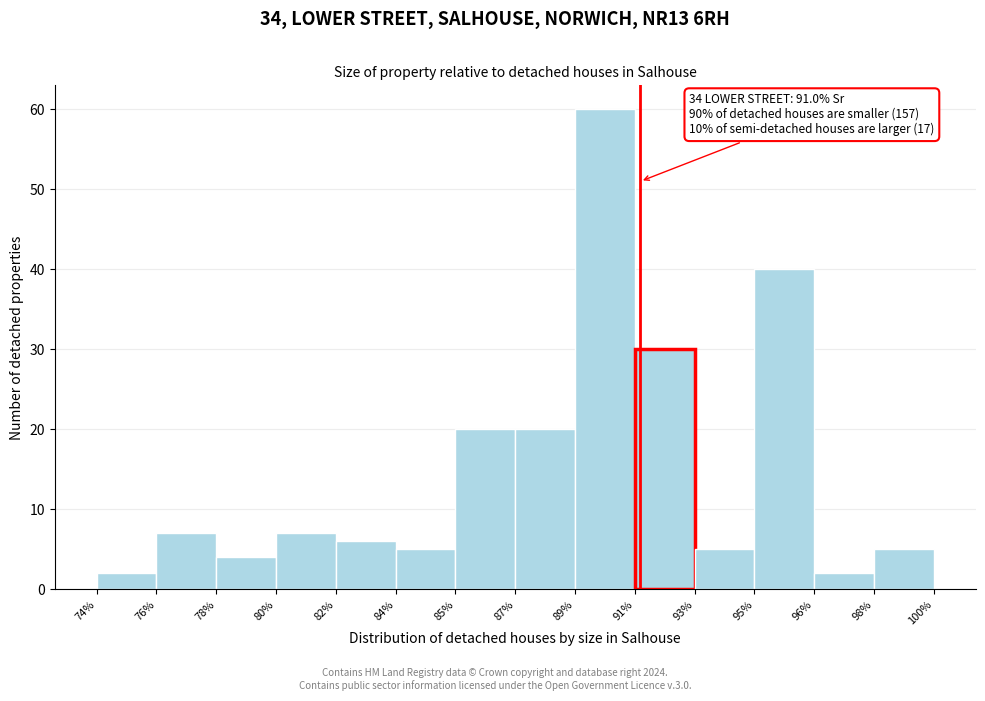

Reading left to right, transcribe all the data shown in this chart.

74%=2	76%=7	78%=4	80%=7	82%=6	84%=5	85%=20	87%=20	89%=60	91%=30	93%=5	95%=40	96%=2	98%=5